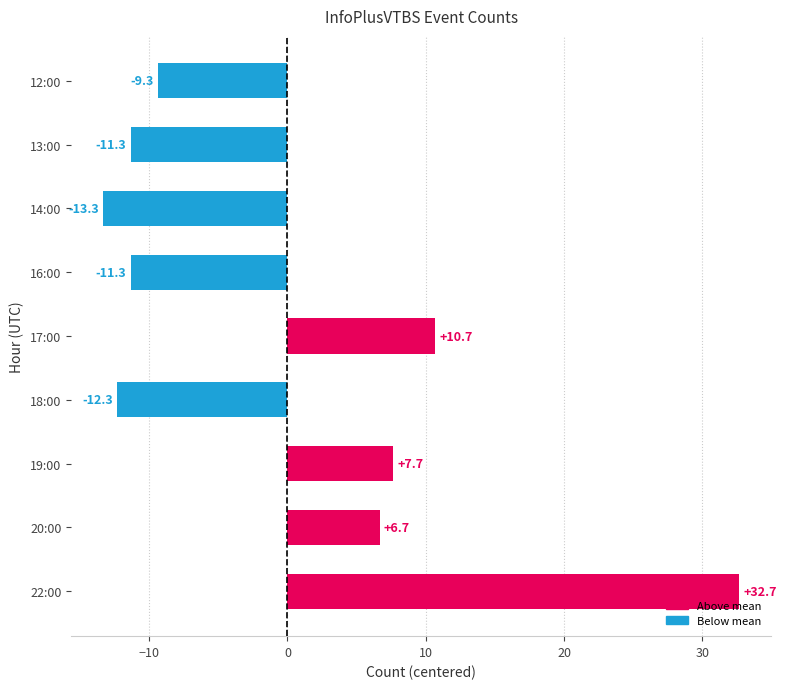

At which category does the chart reach its peak across all series?

22:00